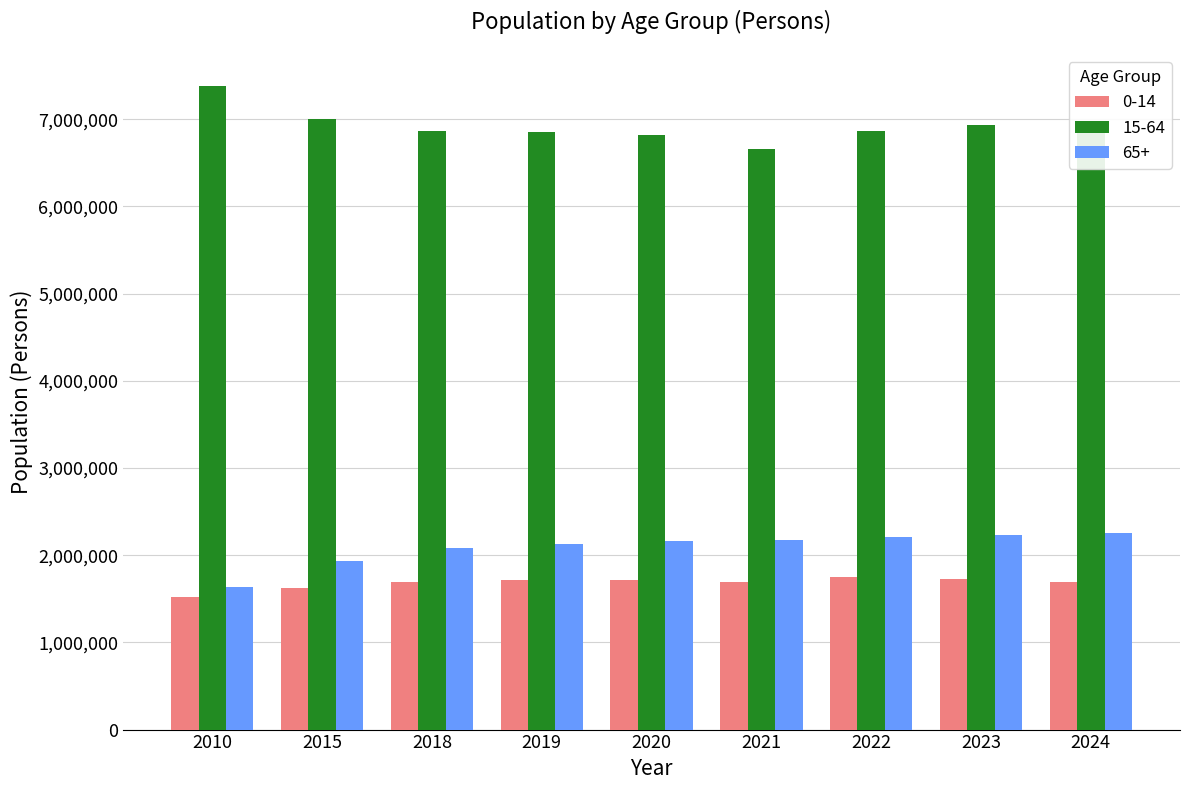

List the series in order of their peak value, highest first.

15-64, 65+, 0-14